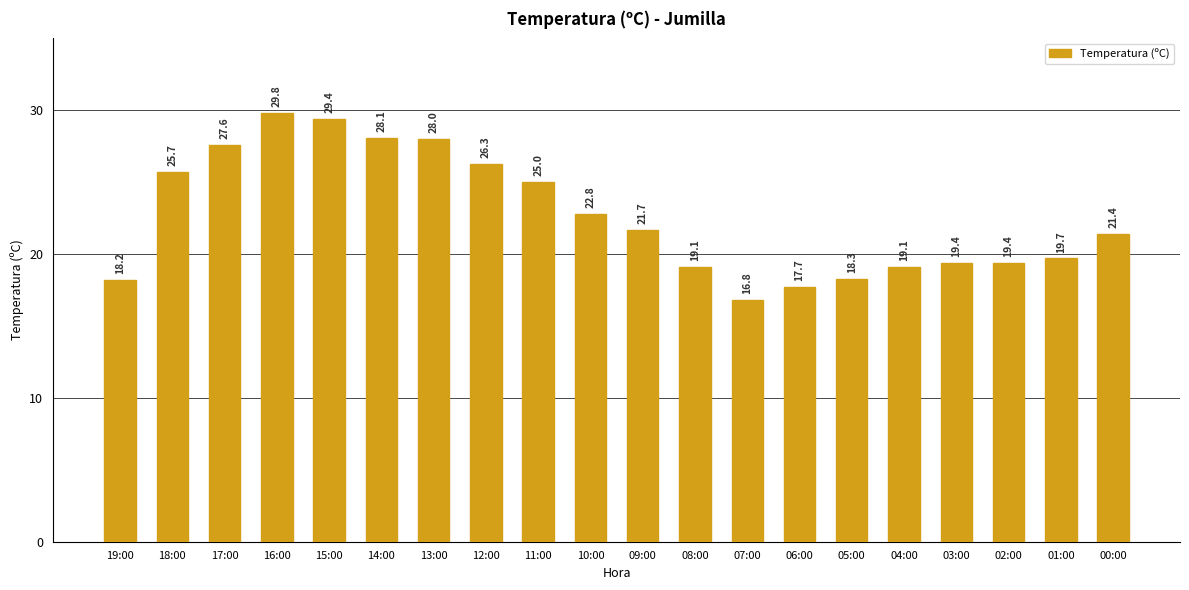

What is the label of the 11th bar from the left?

09:00